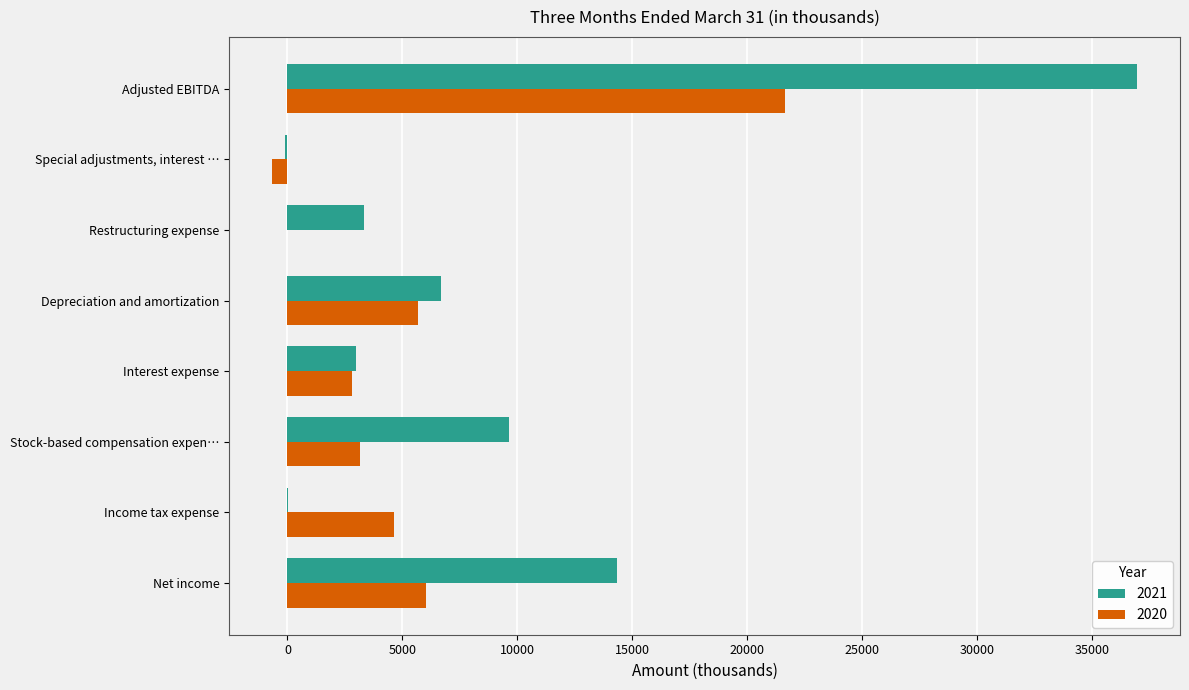

What is the sum of all 2021 values?

73920